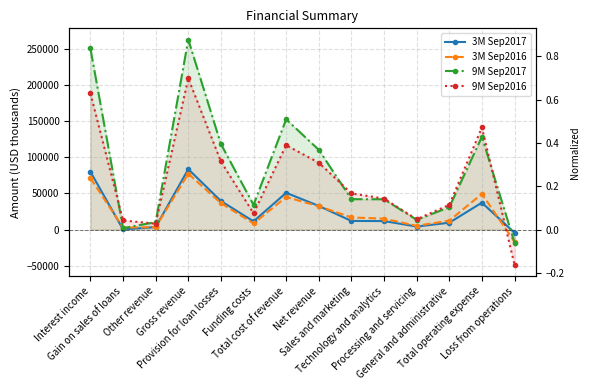

What is the total value across all series at Provision for loan losses?

288957